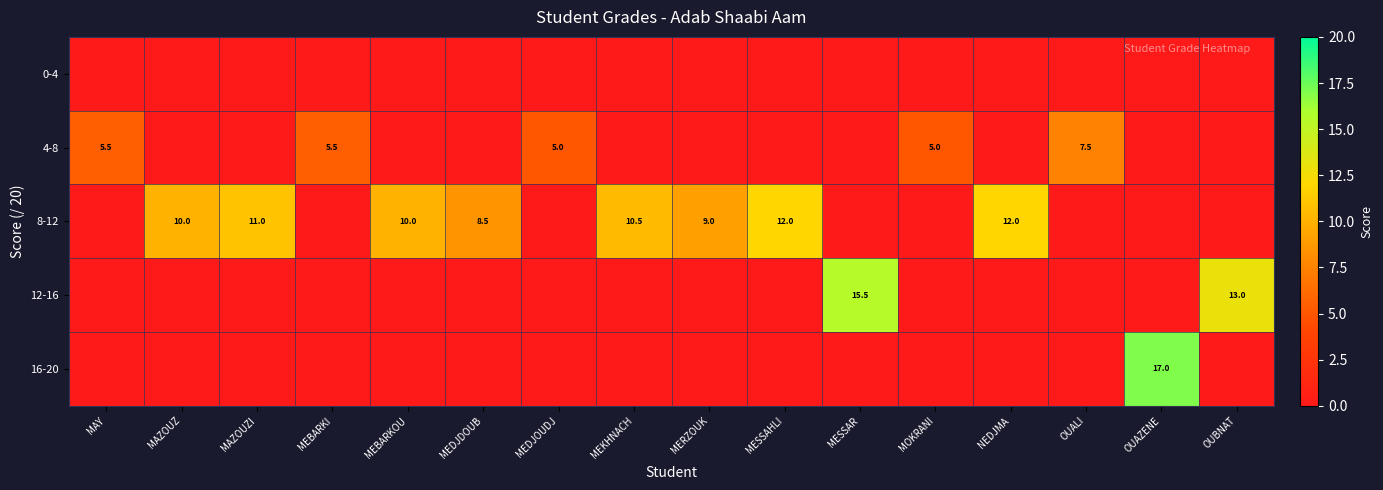

Is it true that 8-12 equals 10.0 at MAZOUZ?

True